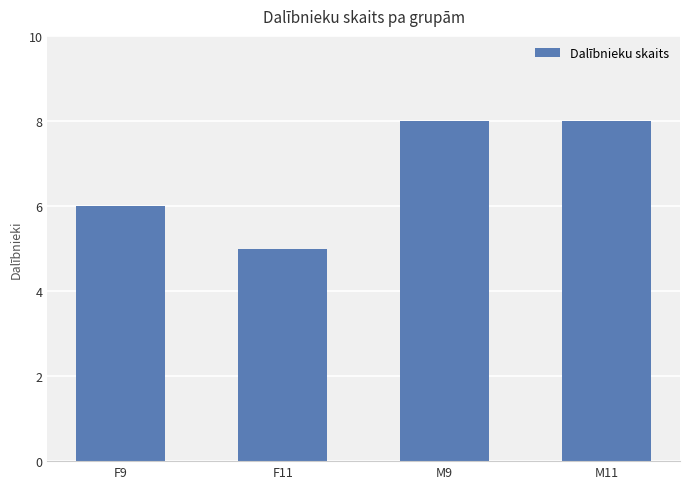

What position from the right is M9?

2